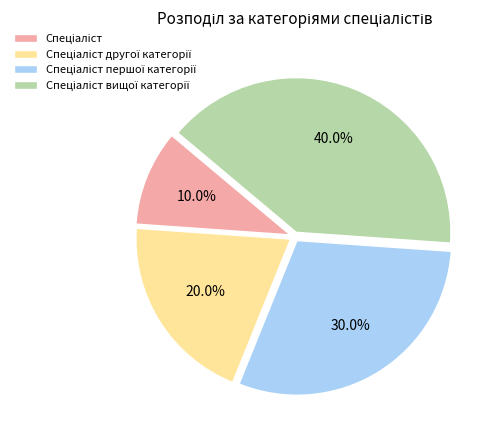

Is there any slice that represents more than half of the pie?

No